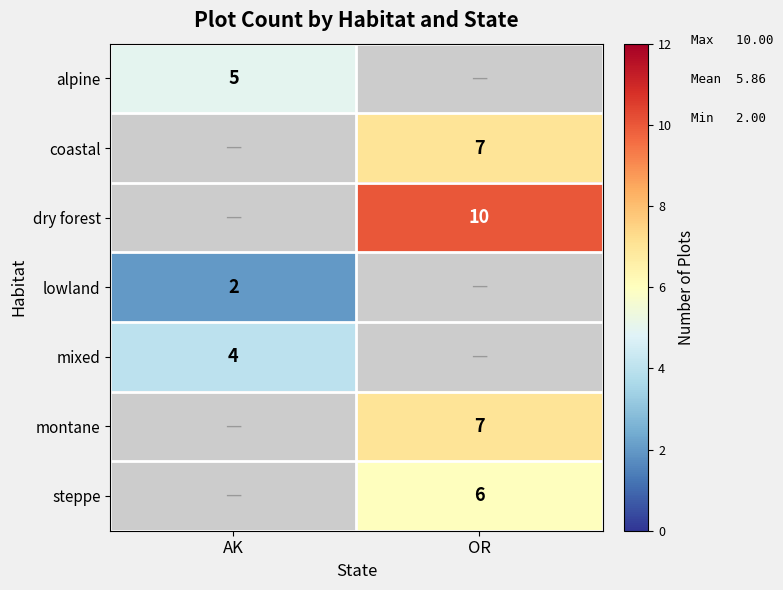

What is the smallest value displayed?

2.0